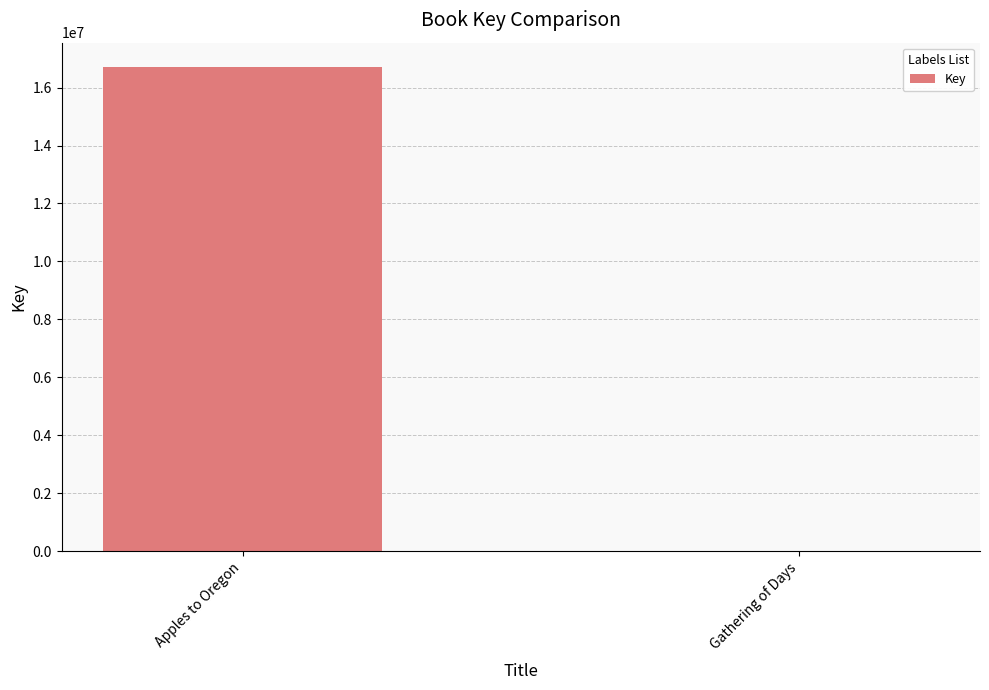

What is the maximum value shown in the chart?

16713496